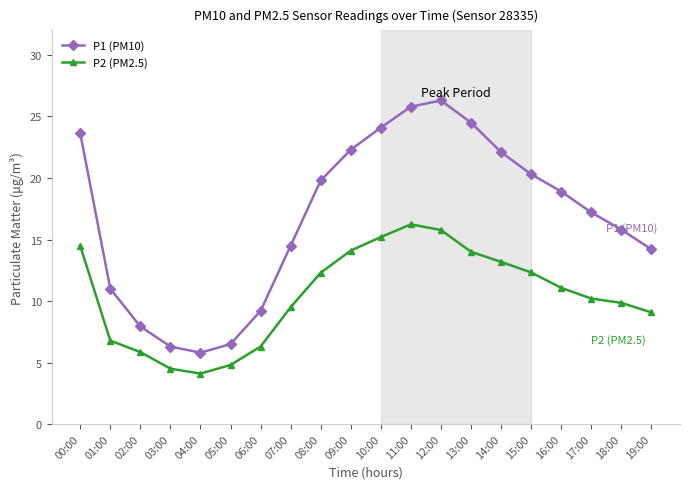

Does the chart have visible grid lines?

No